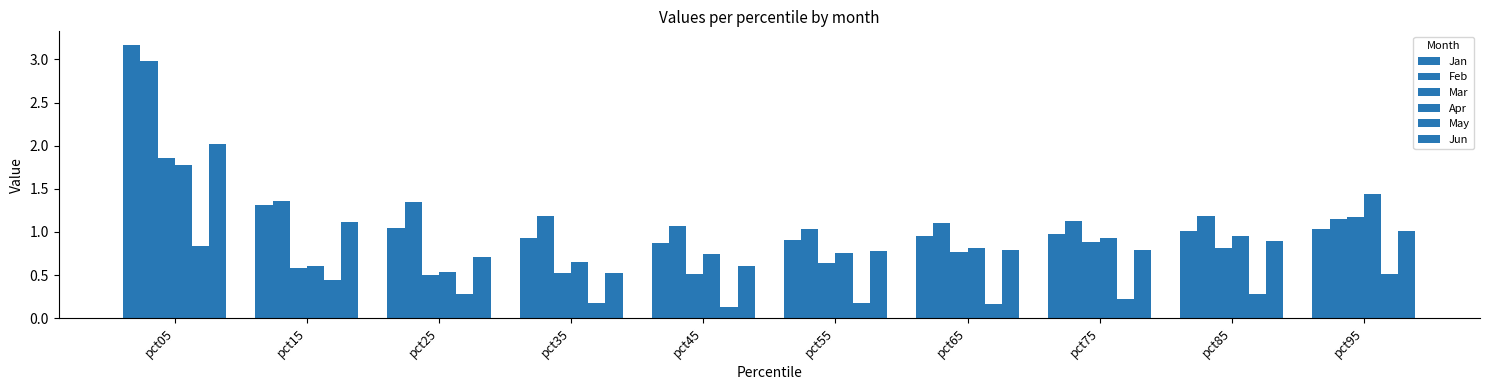

What is the value of the Jun bar at the 4th from the left?

0.5